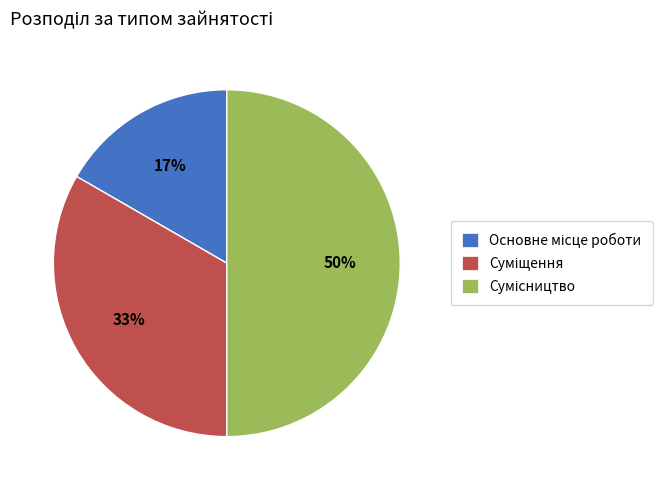

To the nearest percent, what is the difference between the largest and smallest slice percentages?

33%